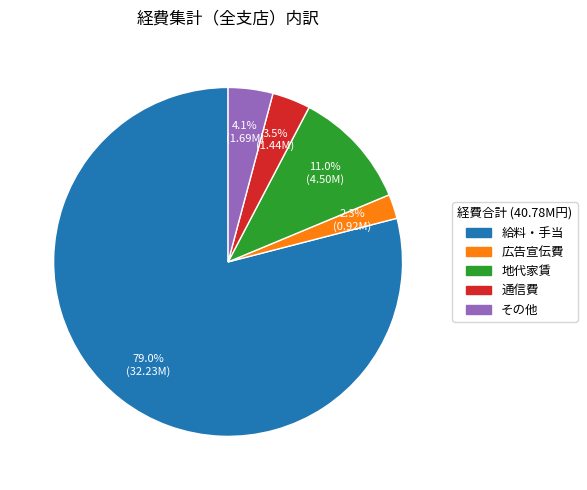

Is there a majority slice in this chart?

Yes